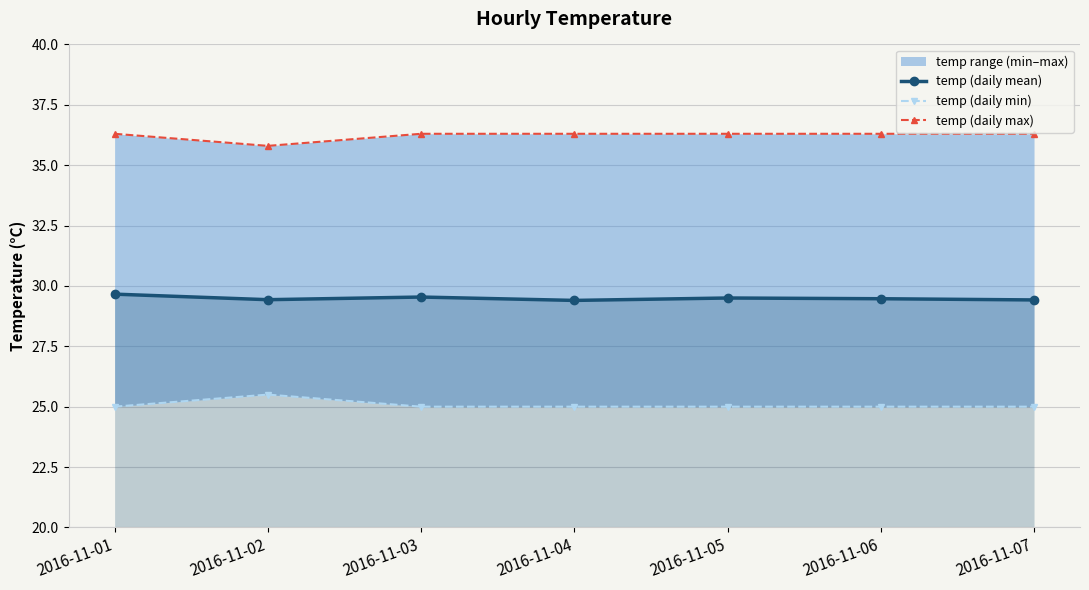

True or false: temp (daily mean) and temp (daily max) cross at least once.

False